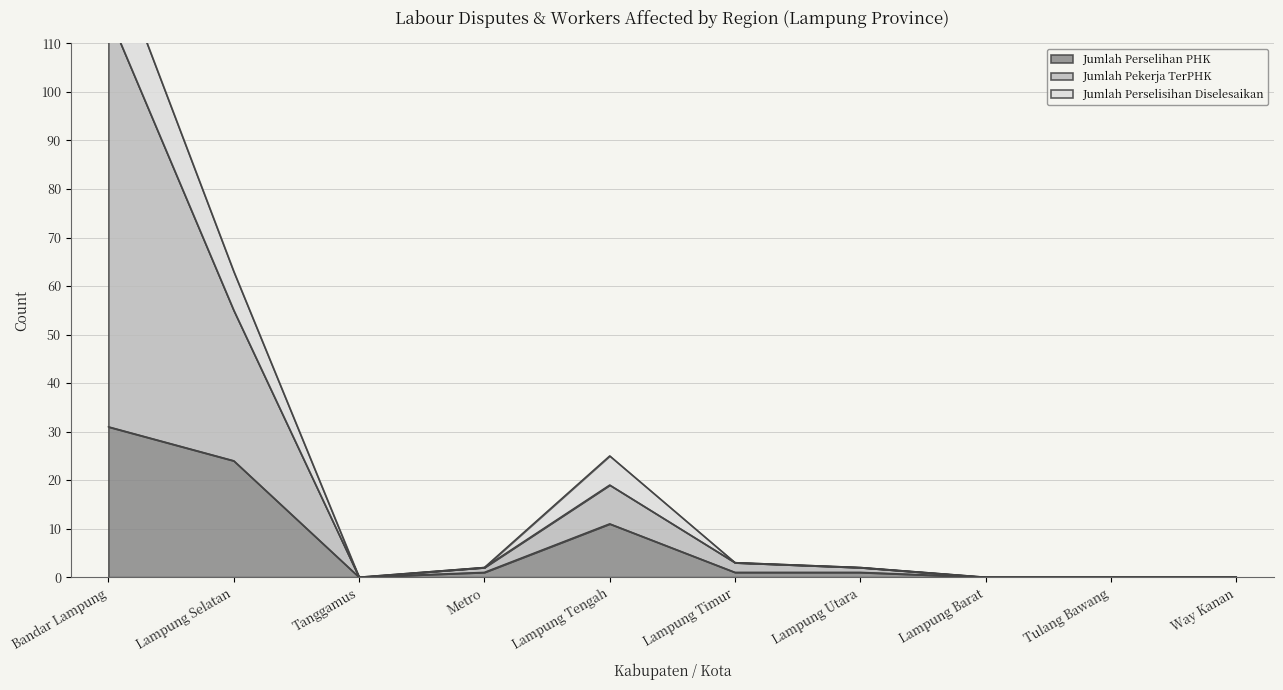

Read the Jumlah_Perselisihan_Diselesaikan value at Lampung Utara.

2